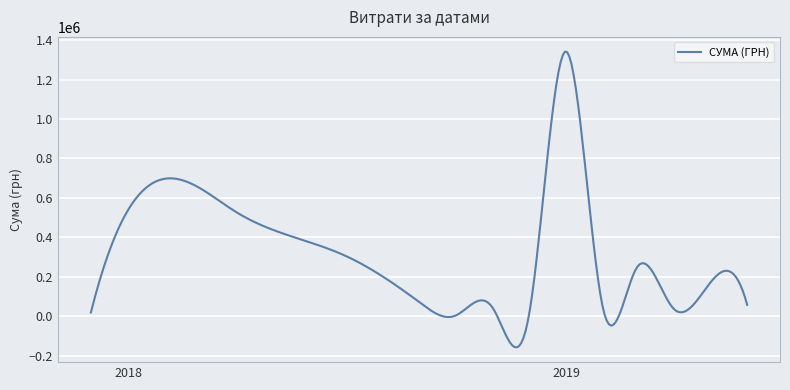

What is the greatest value displayed?

1341243.7